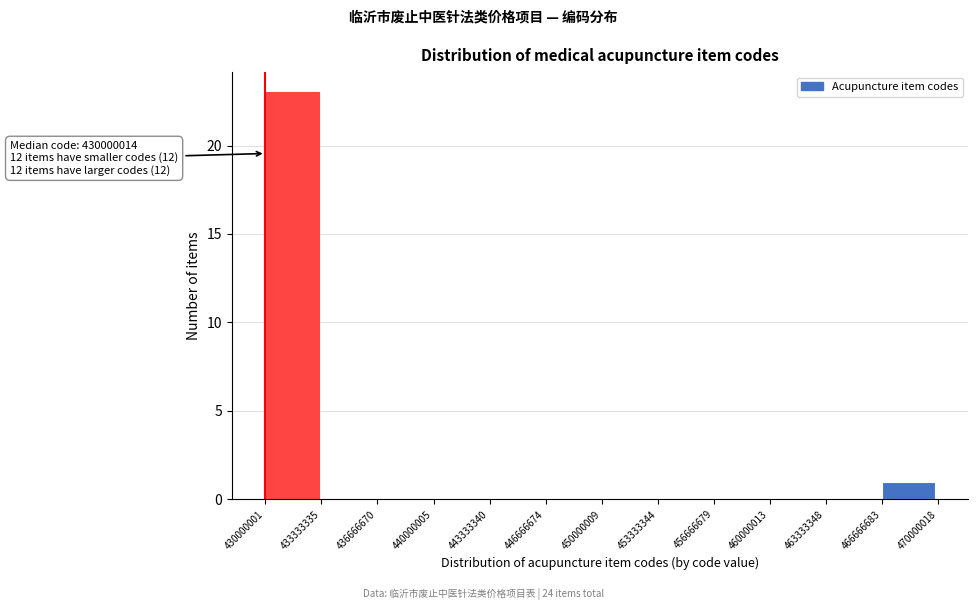

Over which range of the x-axis is the bar tallest?

430000001 to 433333335